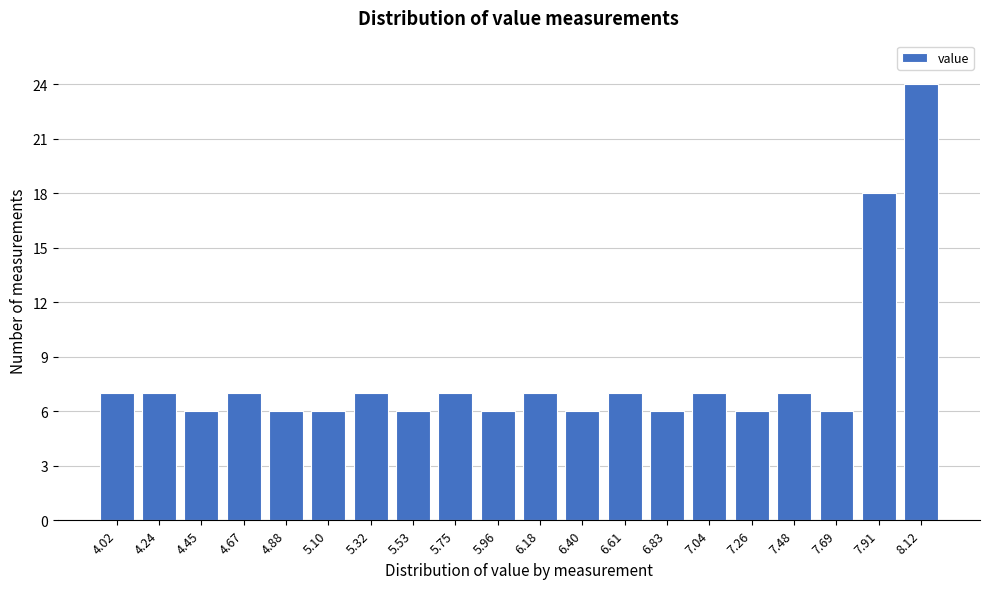

Reading left to right, extract all data points from this chart.

4.02=7	4.24=7	4.45=6	4.67=7	4.88=6	5.10=6	5.32=7	5.53=6	5.75=7	5.96=6	6.18=7	6.40=6	6.61=7	6.83=6	7.04=7	7.26=6	7.48=7	7.69=6	7.91=18	8.12=24